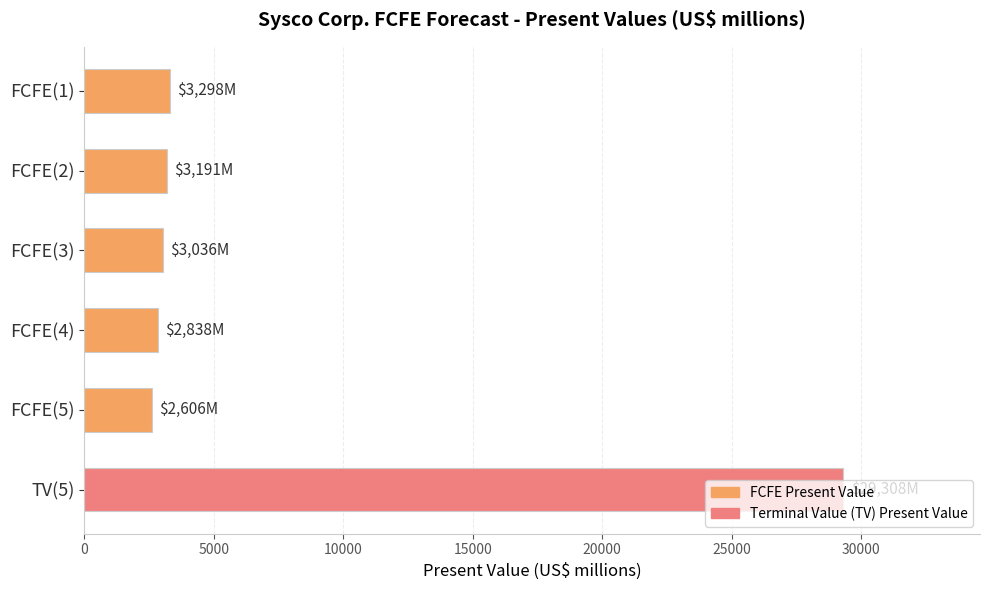

What is the label of the 3rd bar from the top?

FCFE(3)